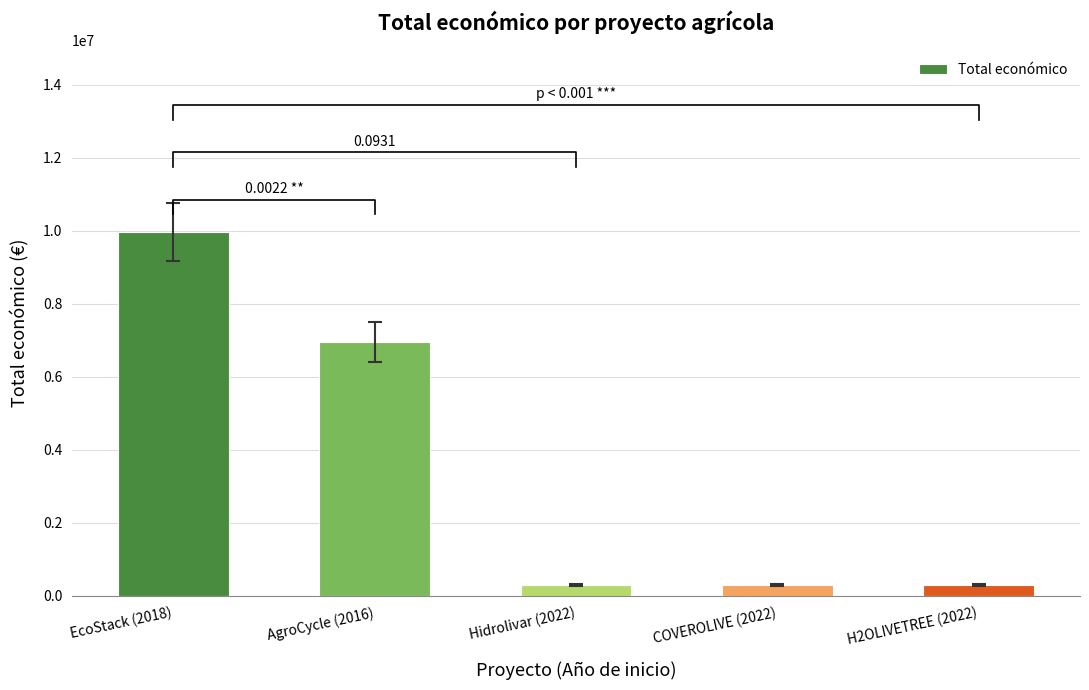

At which label is the value closest to 5130888?

AgroCycle (2016)